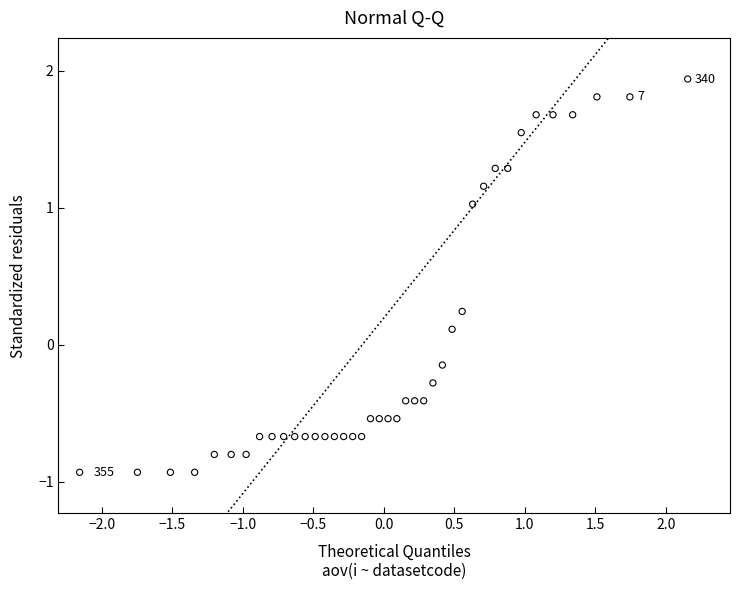

What is the range of Y values (max minus min)?

2.9